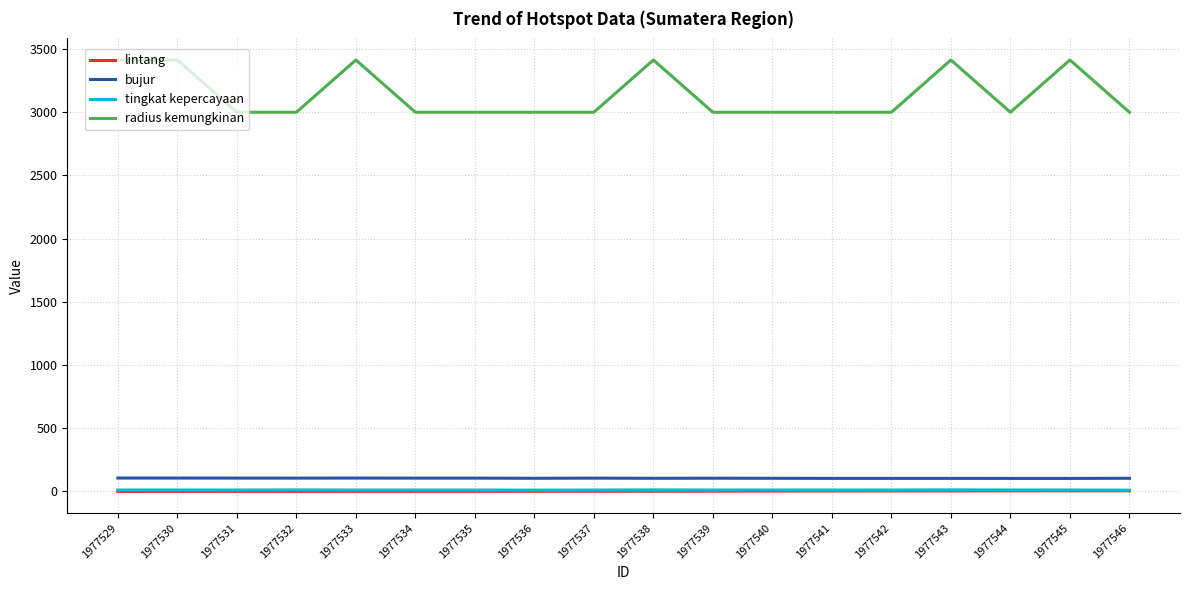

Is it true that tingkat kepercayaan equals 8.0 at 1977529?

True